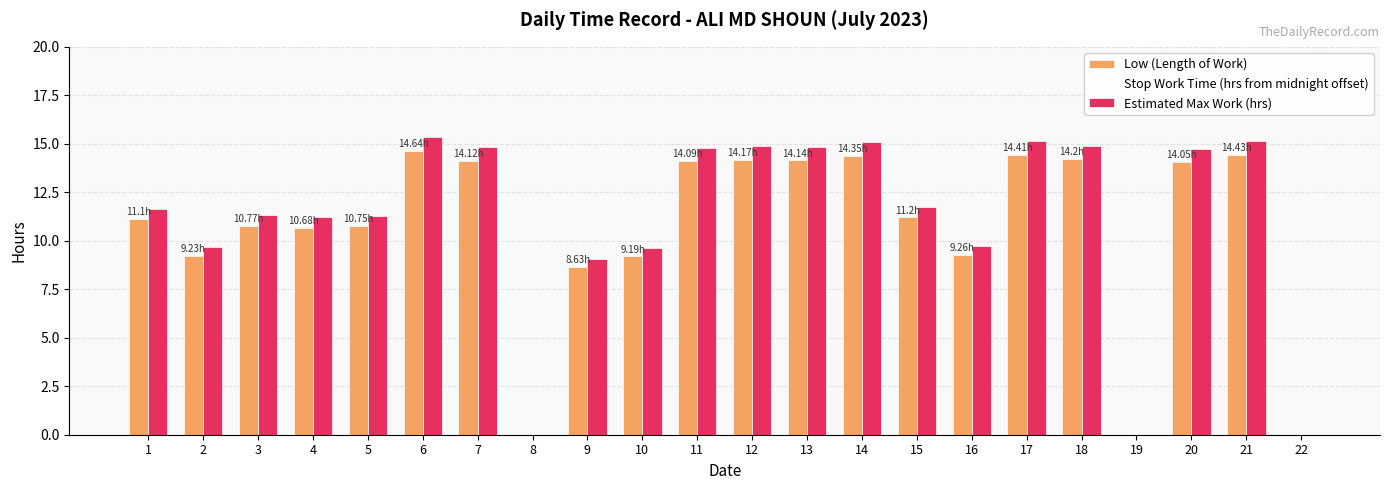

How many groups of bars are there?

22